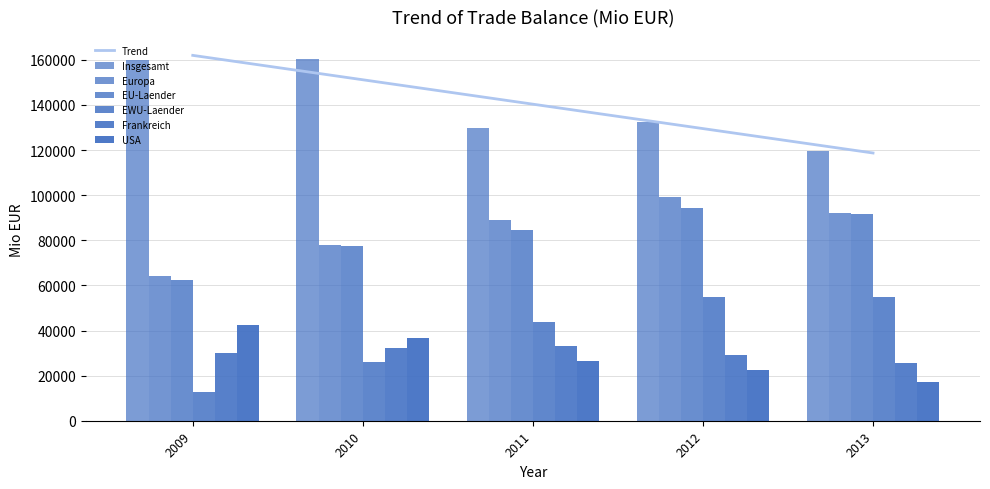

Which series has the largest total across all categories?

Insgesamt